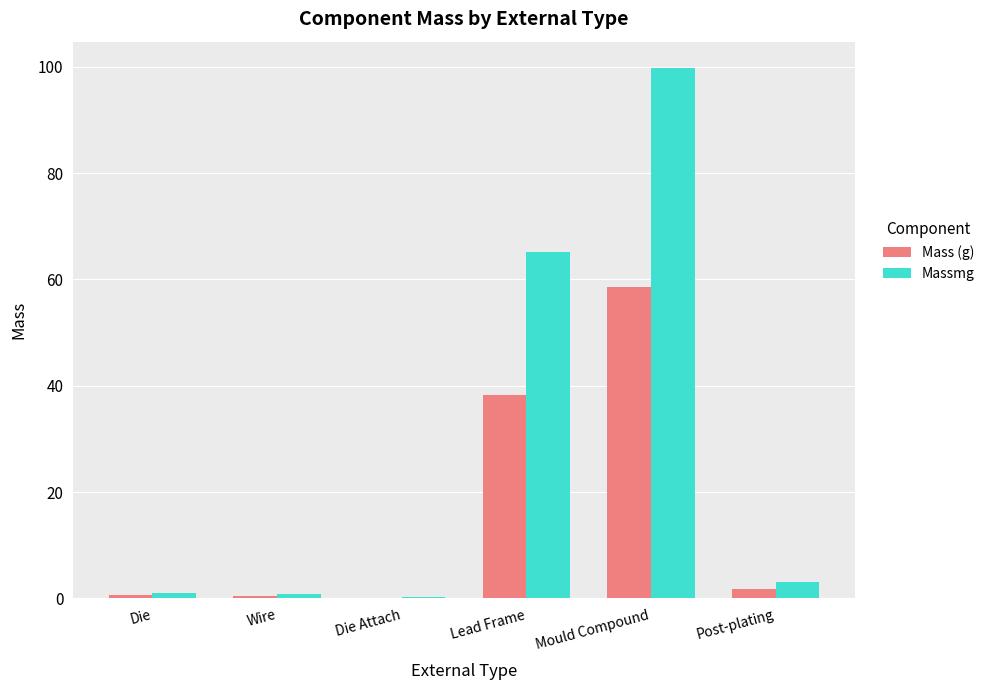

Which series has the largest total across all categories?

Massmg